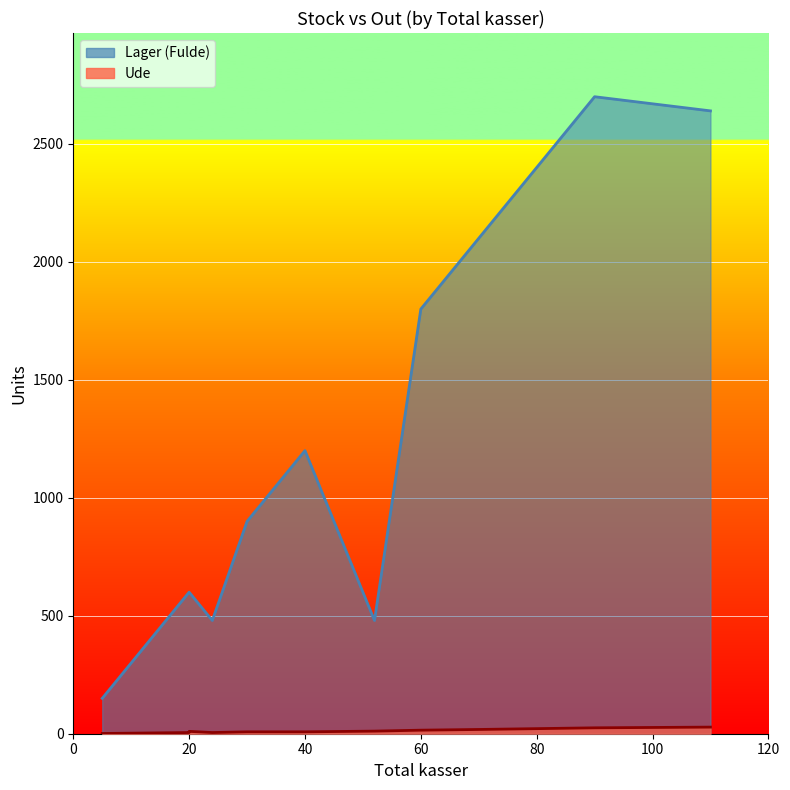

True or false: Ude has more than 1 interior local peaks.

True